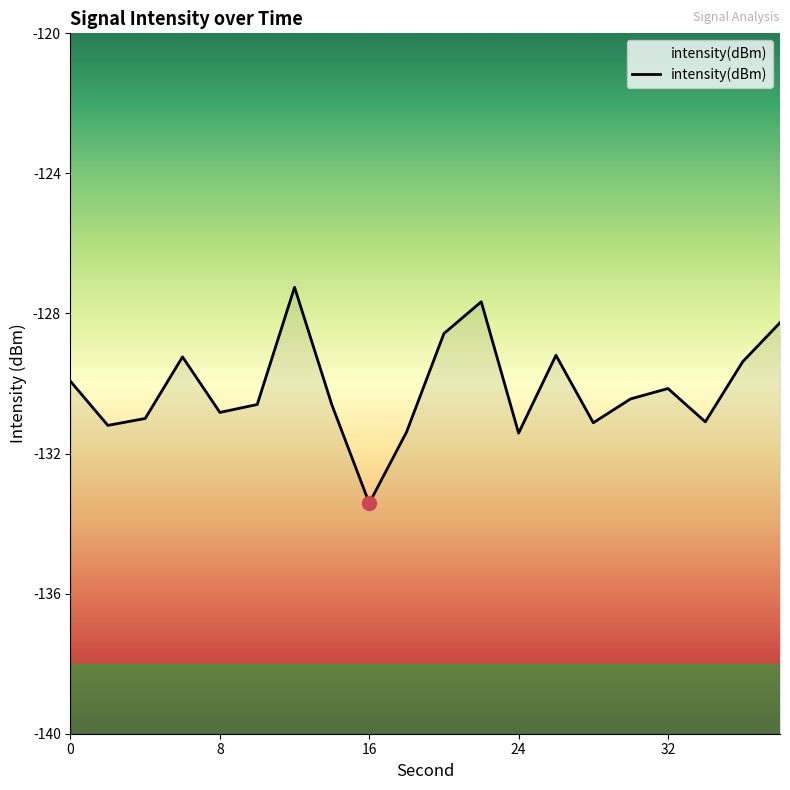

Which has a higher value, 28 or 26?

26